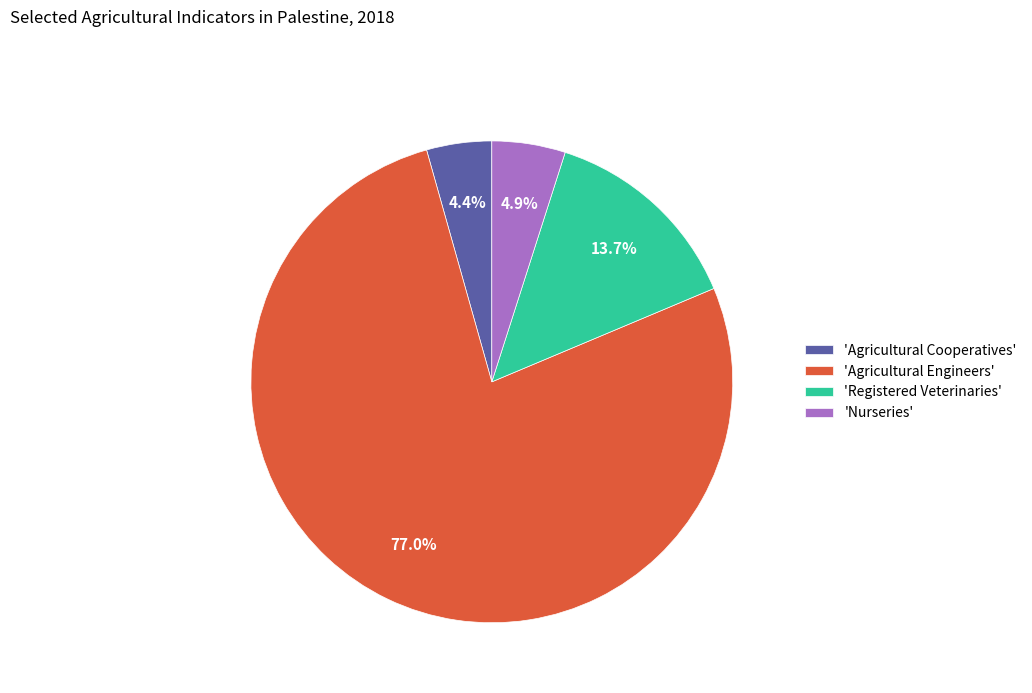

Which has a higher value, 'Agricultural Engineers' or 'Agricultural Cooperatives'?

'Agricultural Engineers'